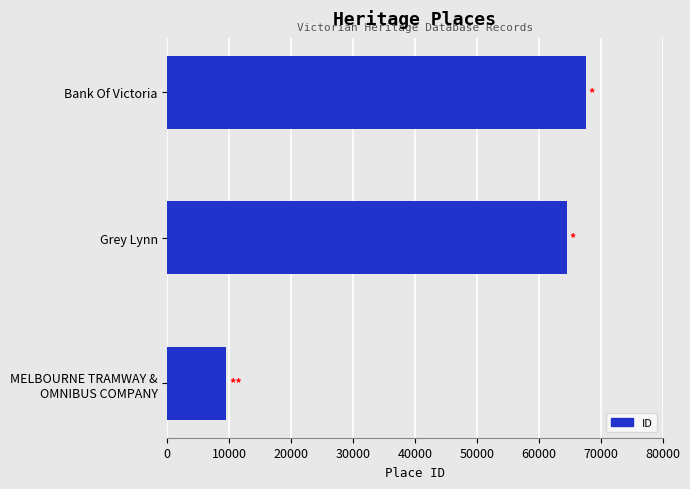

Rank the categories by value from lowest to highest.

MELBOURNE TRAMWAY &
OMNIBUS COMPANY, Grey Lynn, Bank Of Victoria